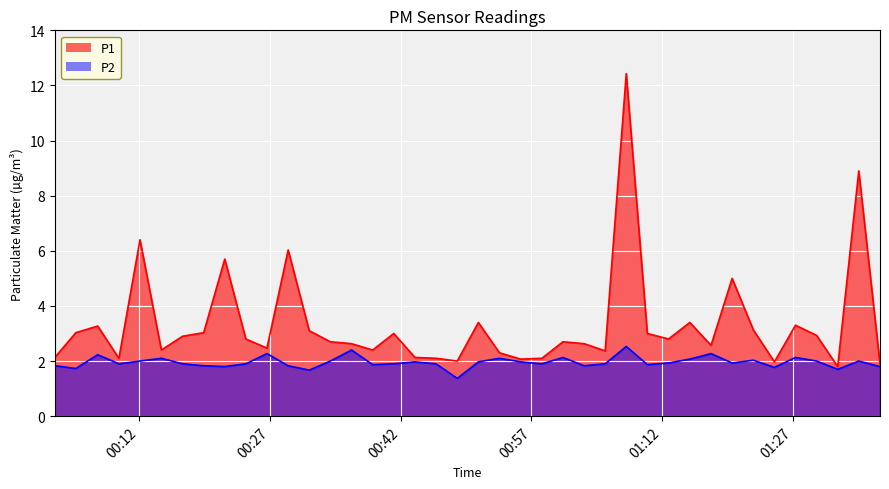

Which series has the largest range (max minus min)?

P1